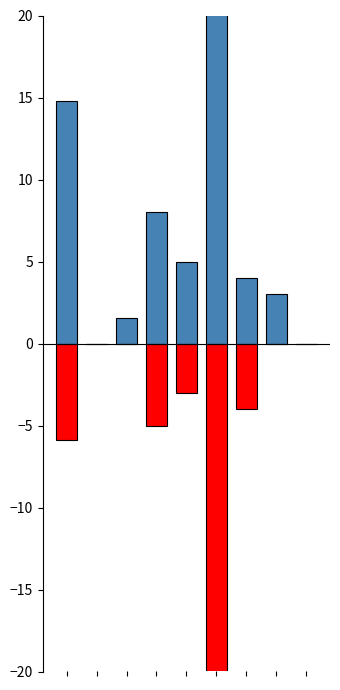

Is it true that Белки equals 0.0 at 8?

True